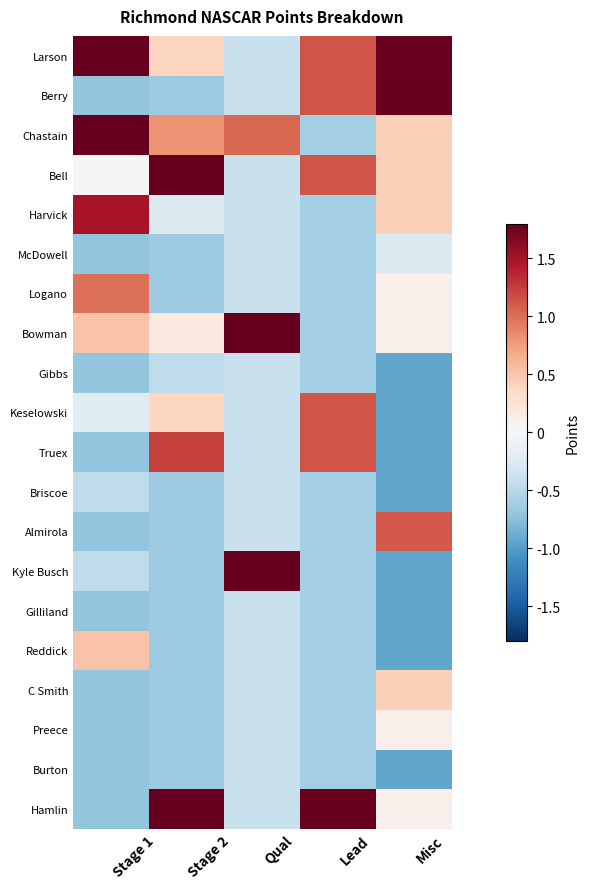

At which category is the sum across all series the highest?

Lead